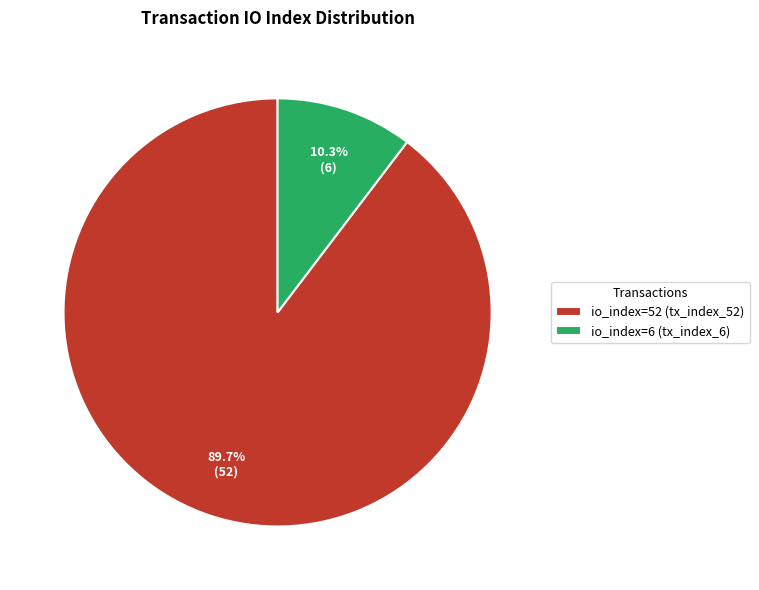

Which category has the smallest portion of the pie?

io_index=6 (tx_index_6)